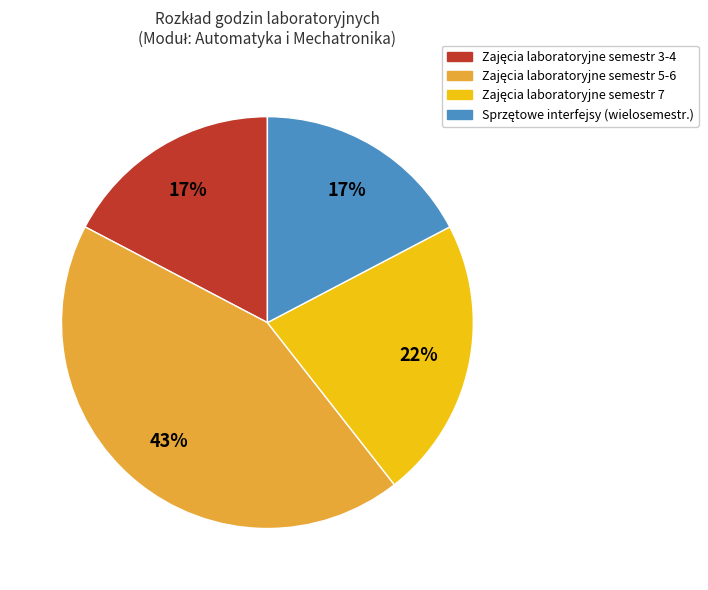

Is there a majority slice in this chart?

No